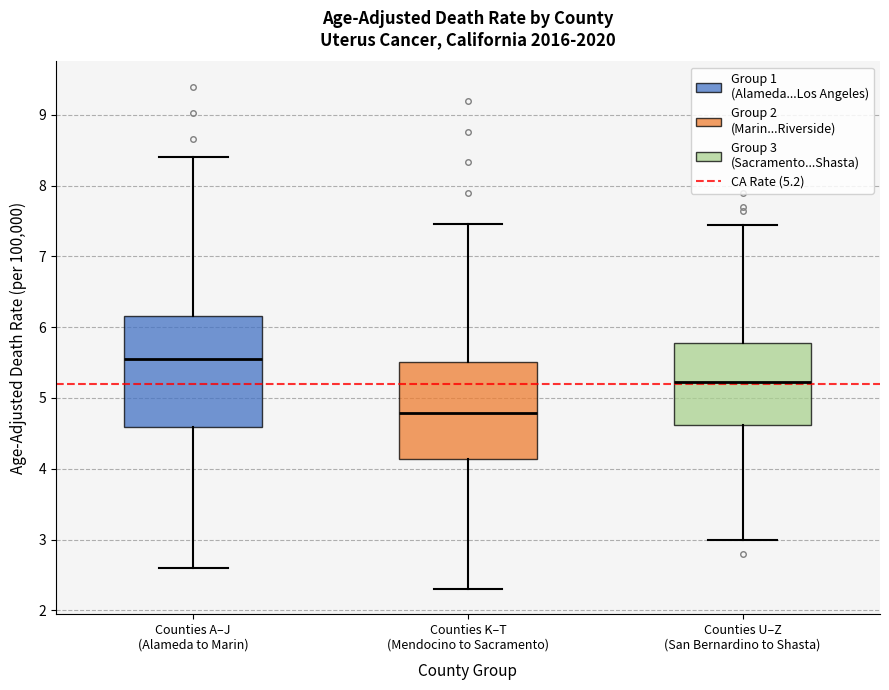

Reading left to right, transcribe this box plot: for each box, give where its median line is, the range the box spans, and where its two whiskers end, as read against the y-axis. The values are not printed on the chart, so give them approximately, as read against the axis.

Counties A–J (Alameda to Marin): median 5.6, box 4.6 to 6.2, whiskers 2.6 to 8.4
Counties K–T (Mendocino to Sacramento): median 4.8, box 4.1 to 5.5, whiskers 2.3 to 7.5
Counties U–Z (San Bernardino to Shasta): median 5.2, box 4.6 to 5.8, whiskers 3.0 to 7.4